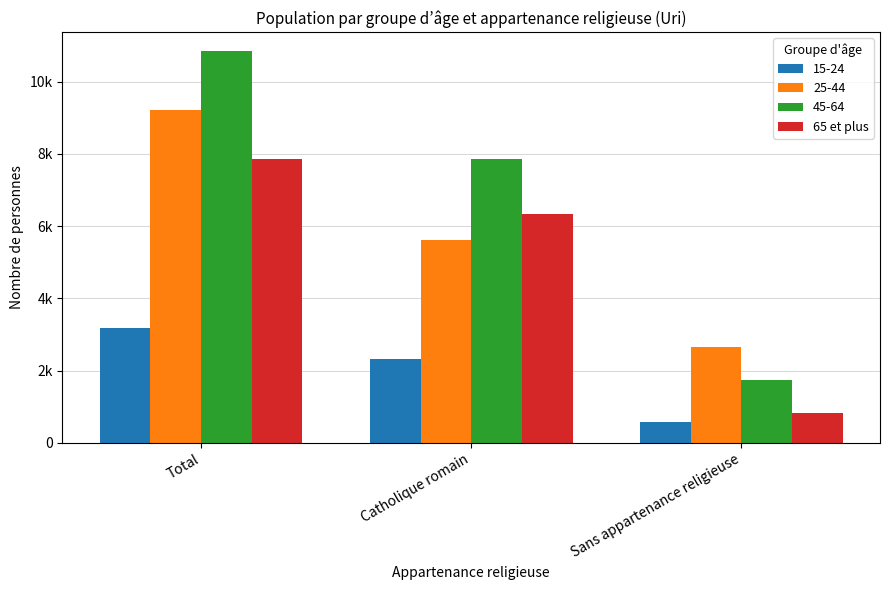

What are all the series names shown in the legend?

15-24, 25-44, 45-64, 65 et plus